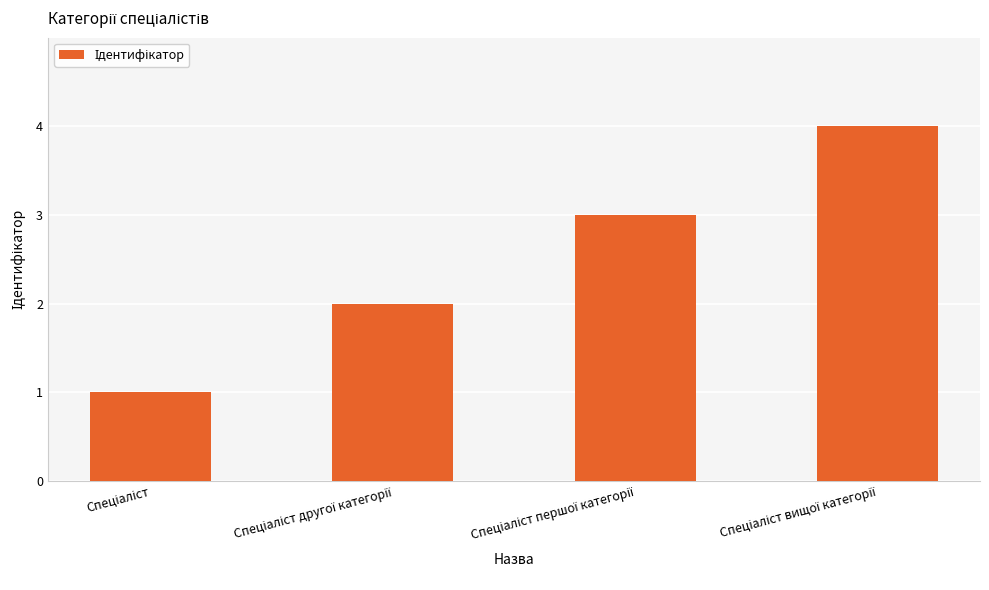

What is the greatest value displayed?

4